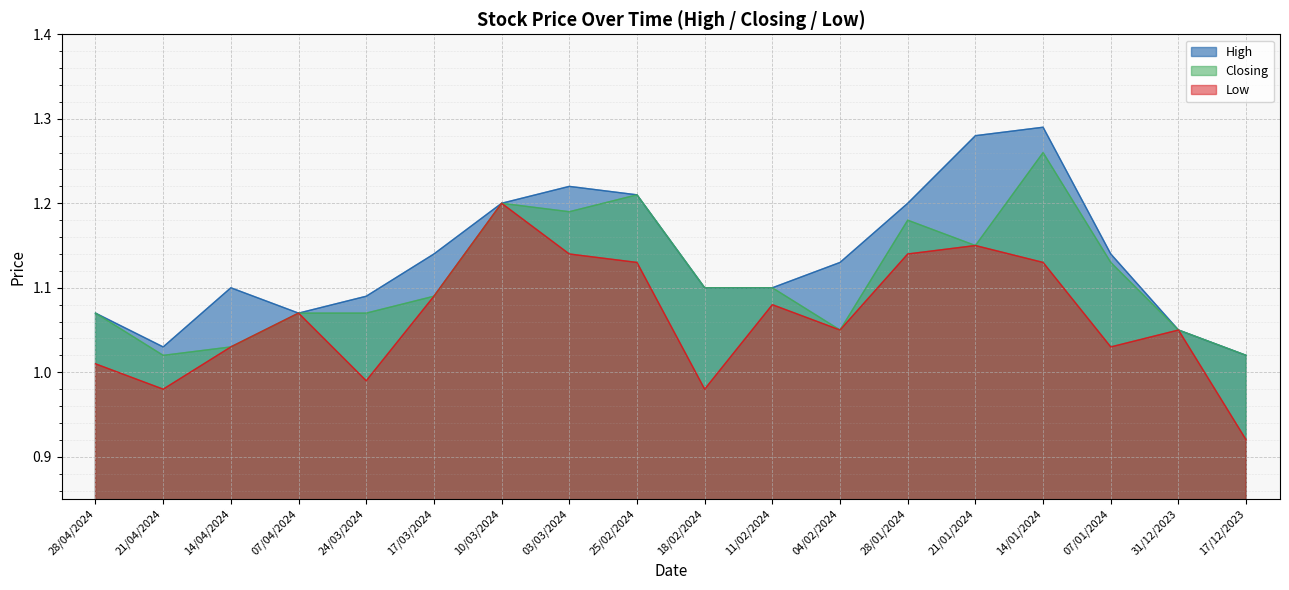

At which category does Low reach its first local valley?

21/04/2024